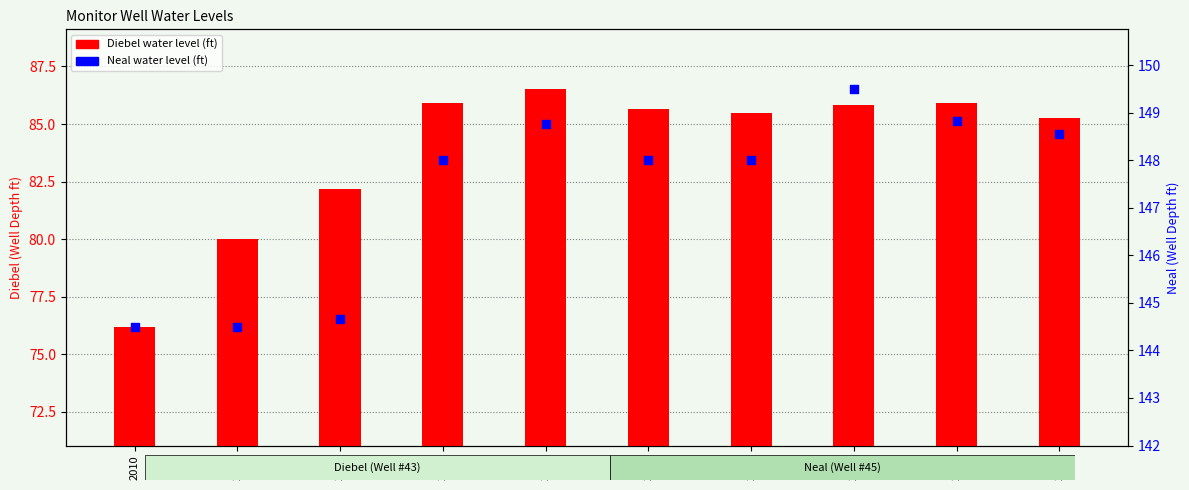

What are all the series names shown in the legend?

Diebel, Neal